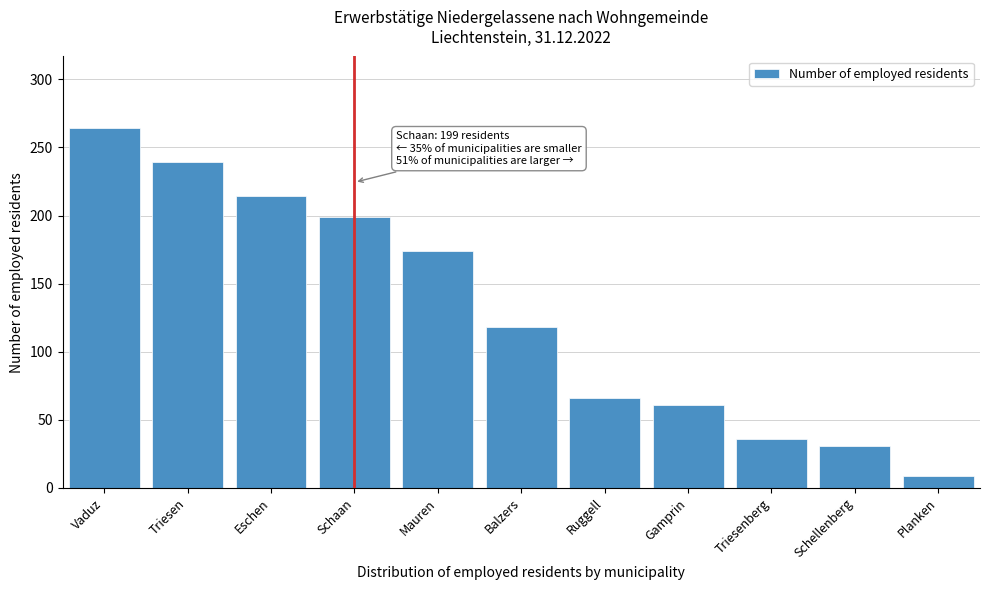

Reading right to left, list all the values displayed in this chart.

Planken=9	Schellenberg=31	Triesenberg=36	Gamprin=61	Ruggell=66	Balzers=118	Mauren=174	Schaan=199	Eschen=214	Triesen=239	Vaduz=264